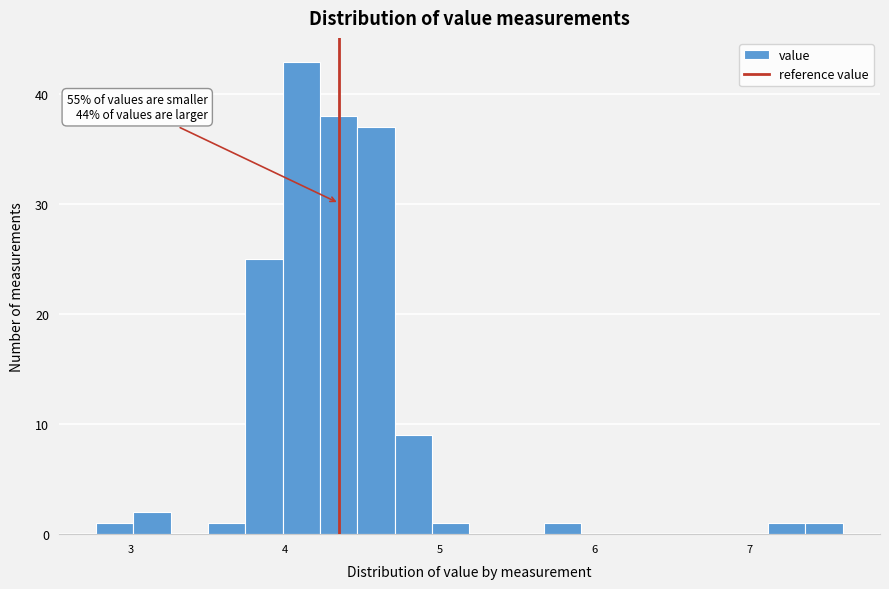

Read against the x-axis, roughly where is the centre of the tallest bar?

4.1